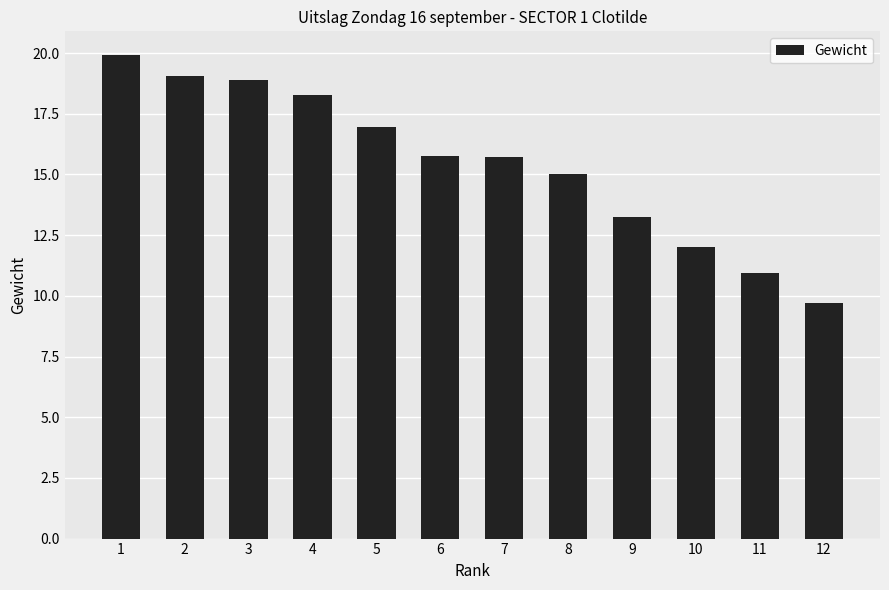

What is the value of the 5th bar from the left?

16.9